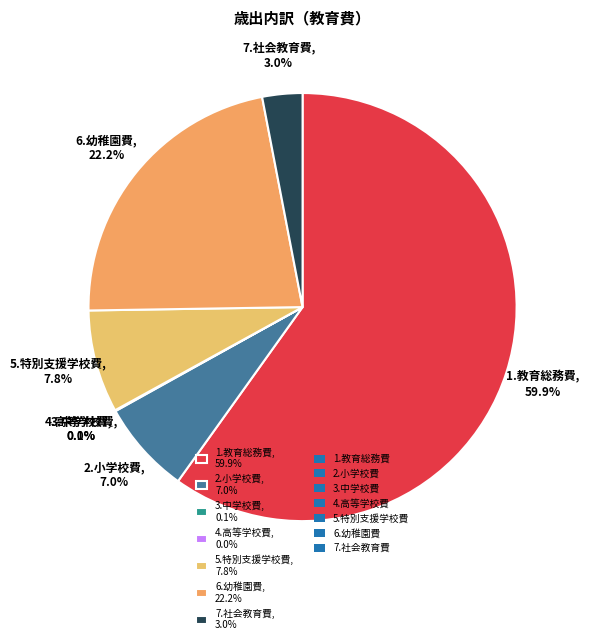

To the nearest percent, what is the difference between the 6.幼稚園費 and 1.教育総務費 slice percentages?

38%